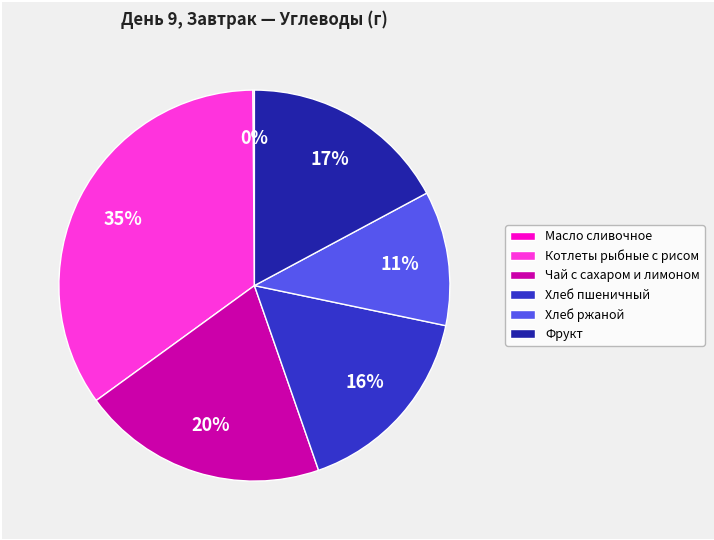

Which slice is the largest?

Котлеты рыбные с рисом